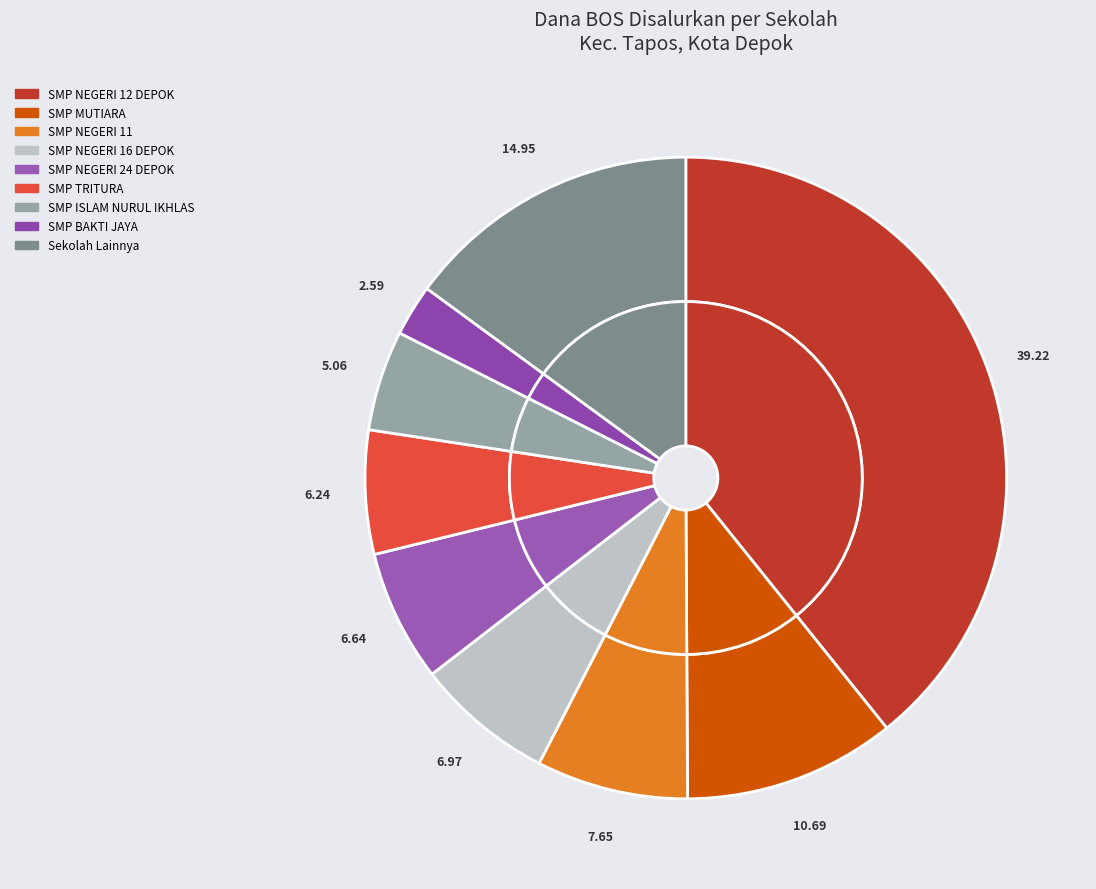

True or false: SMPIT ARAFAH accounts for 11% of the total.

False